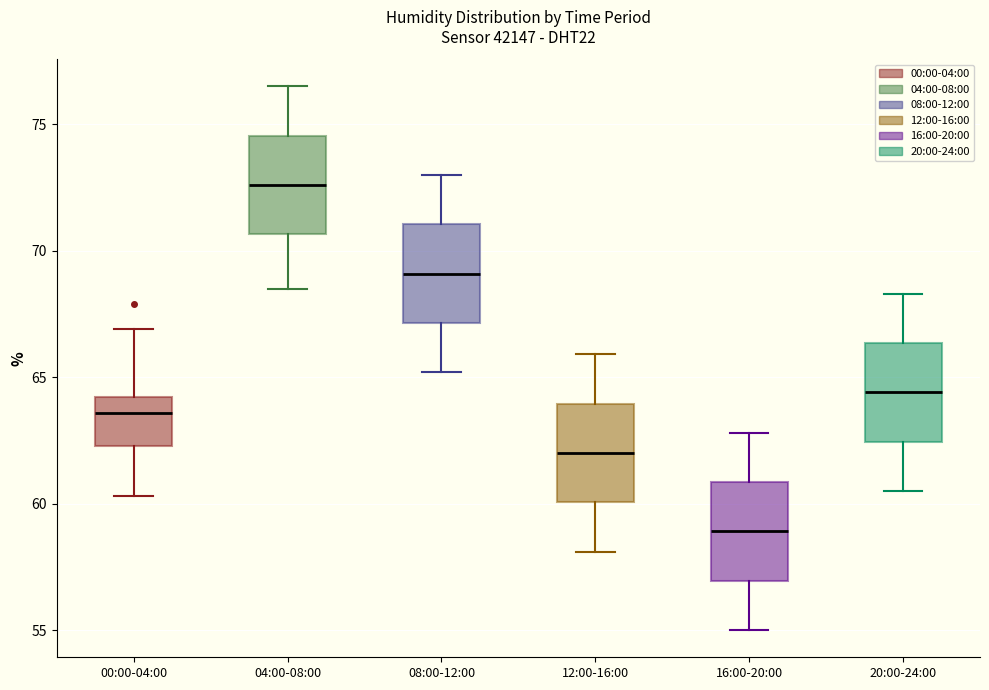

Reading left to right, transcribe this box plot: for each box, give where its median line is, the range the box spans, and where its two whiskers end, as read against the y-axis. The values are not printed on the chart, so give them approximately, as read against the axis.

00:00-04:00: median 63.5, box 62.5 to 64.0, whiskers 60.5 to 67.0
04:00-08:00: median 72.5, box 70.5 to 74.5, whiskers 68.5 to 76.5
08:00-12:00: median 69.0, box 67.0 to 71.0, whiskers 65.0 to 73.0
12:00-16:00: median 62.0, box 60.0 to 64.0, whiskers 58.0 to 66.0
16:00-20:00: median 59.0, box 57.0 to 61.0, whiskers 55.0 to 63.0
20:00-24:00: median 64.5, box 62.5 to 66.5, whiskers 60.5 to 68.5